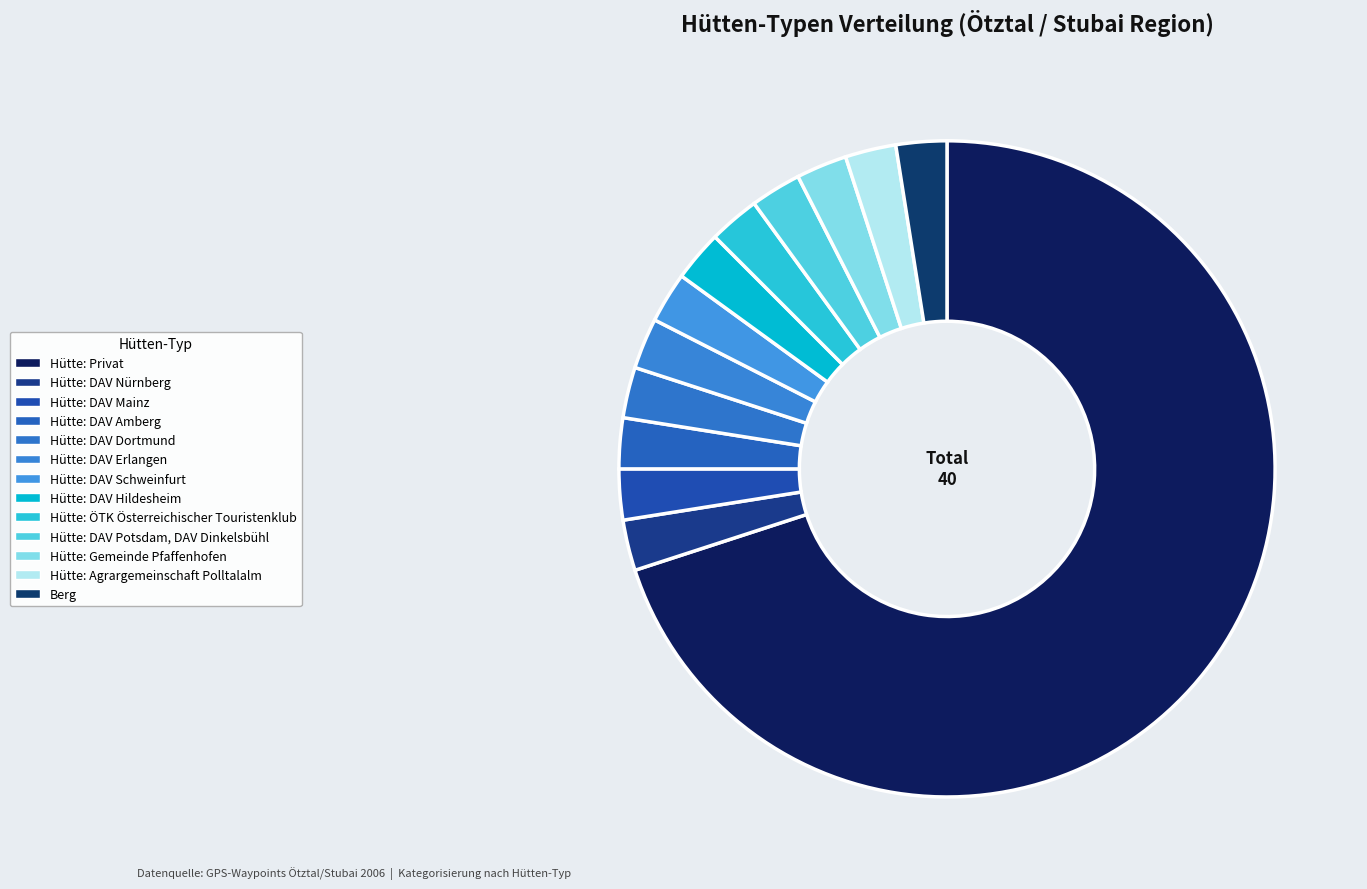

Rank the categories by value from highest to lowest.

Hütte: Privat, Hütte: DAV Nürnberg, Hütte: DAV Mainz, Hütte: DAV Amberg, Hütte: DAV Dortmund, Hütte: DAV Erlangen, Hütte: DAV Schweinfurt, Hütte: DAV Hildesheim, Hütte: ÖTK Österreichischer Touristenklub, Hütte: DAV Potsdam, DAV Dinkelsbühl, Hütte: Gemeinde Pfaffenhofen, Hütte: Agrargemeinschaft Polltalalm, Berg